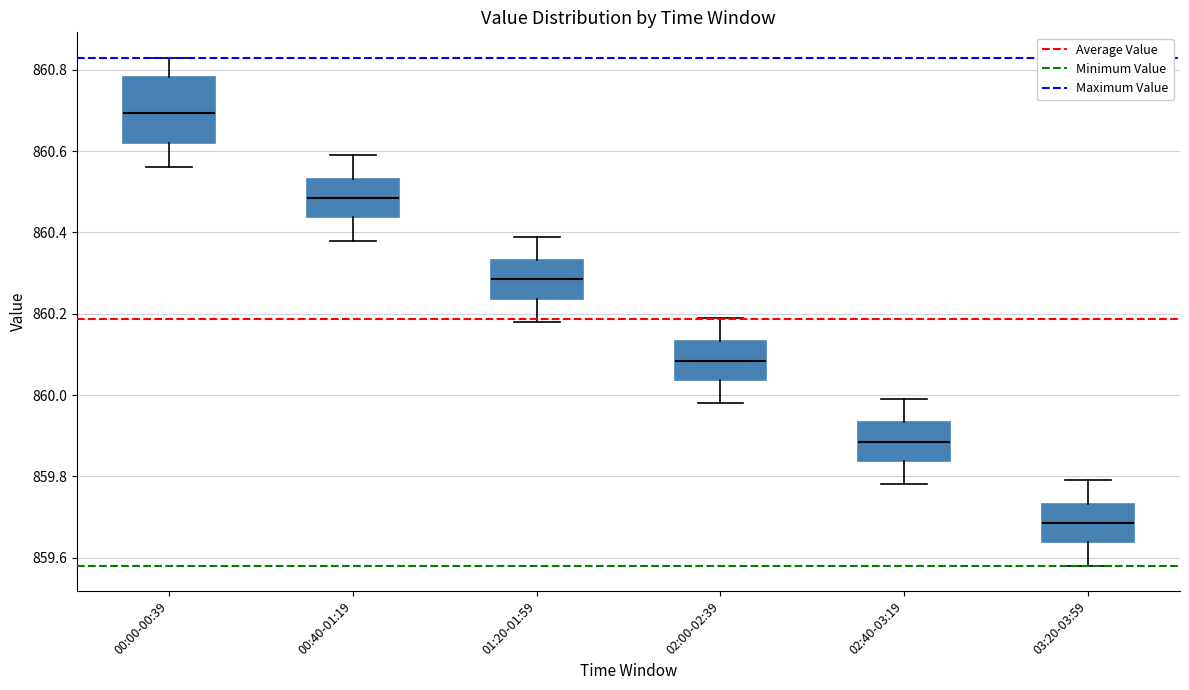

Which box's median line is the highest?

00:00-00:39